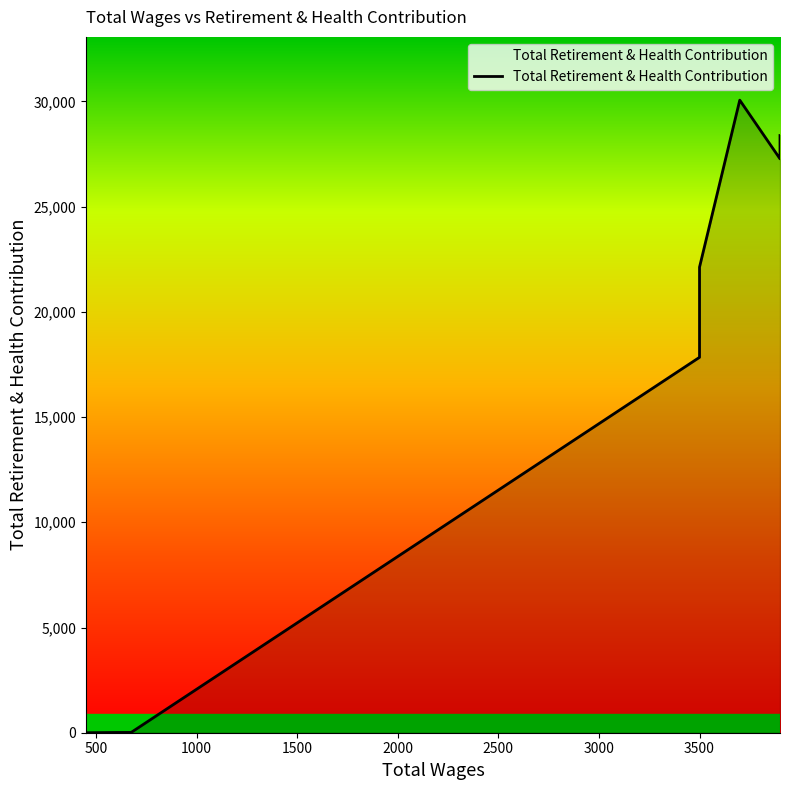

How many interior local valleys (lower than both neighbors) does the data have?

1